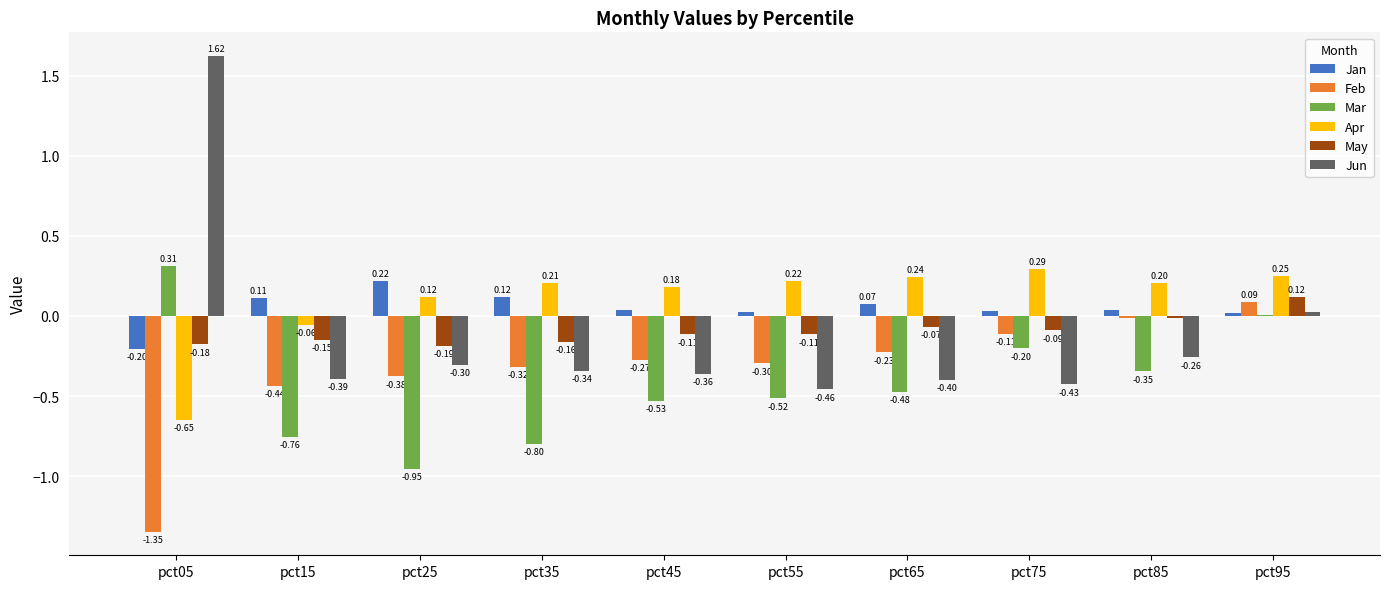

Which series changed the most between pct25 and pct45?

Mar